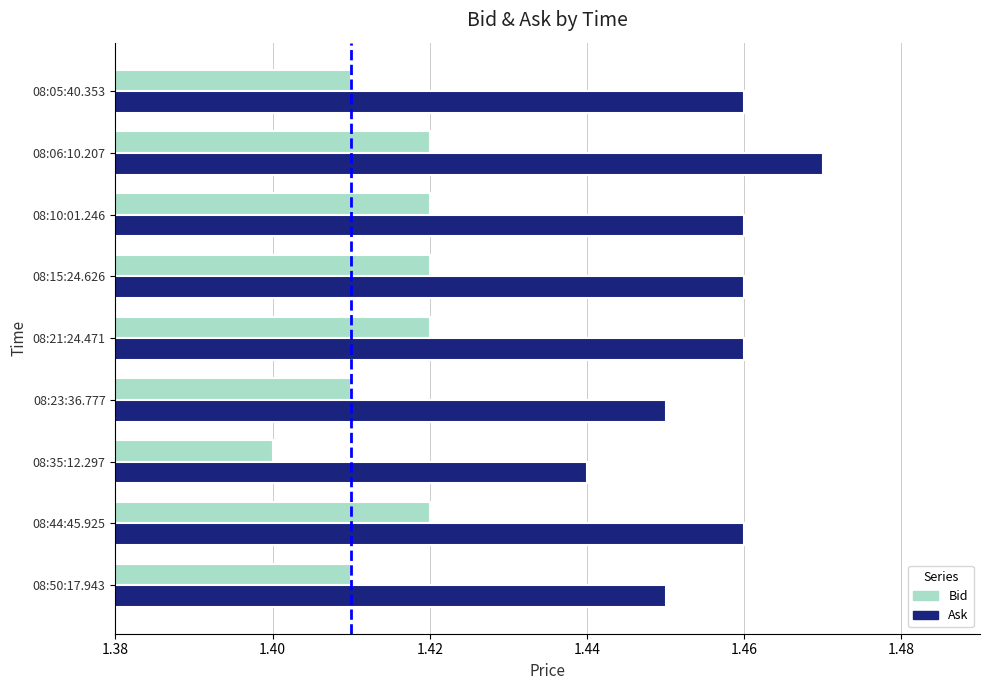

Which category has the highest value in the Ask series?

08:06:10.207